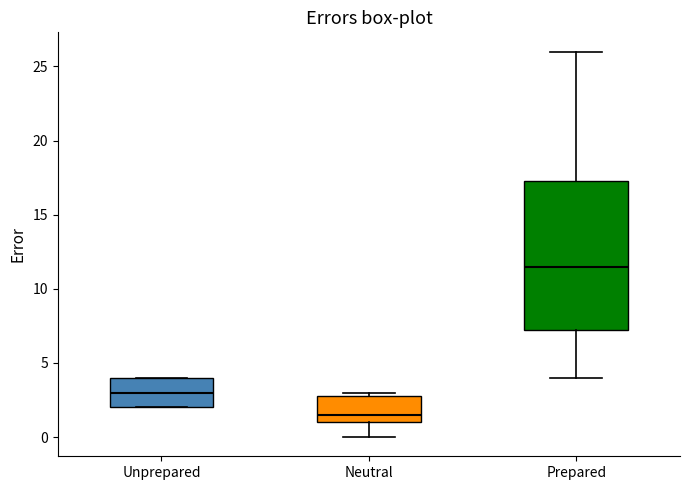

Which box has the highest median line?

Prepared